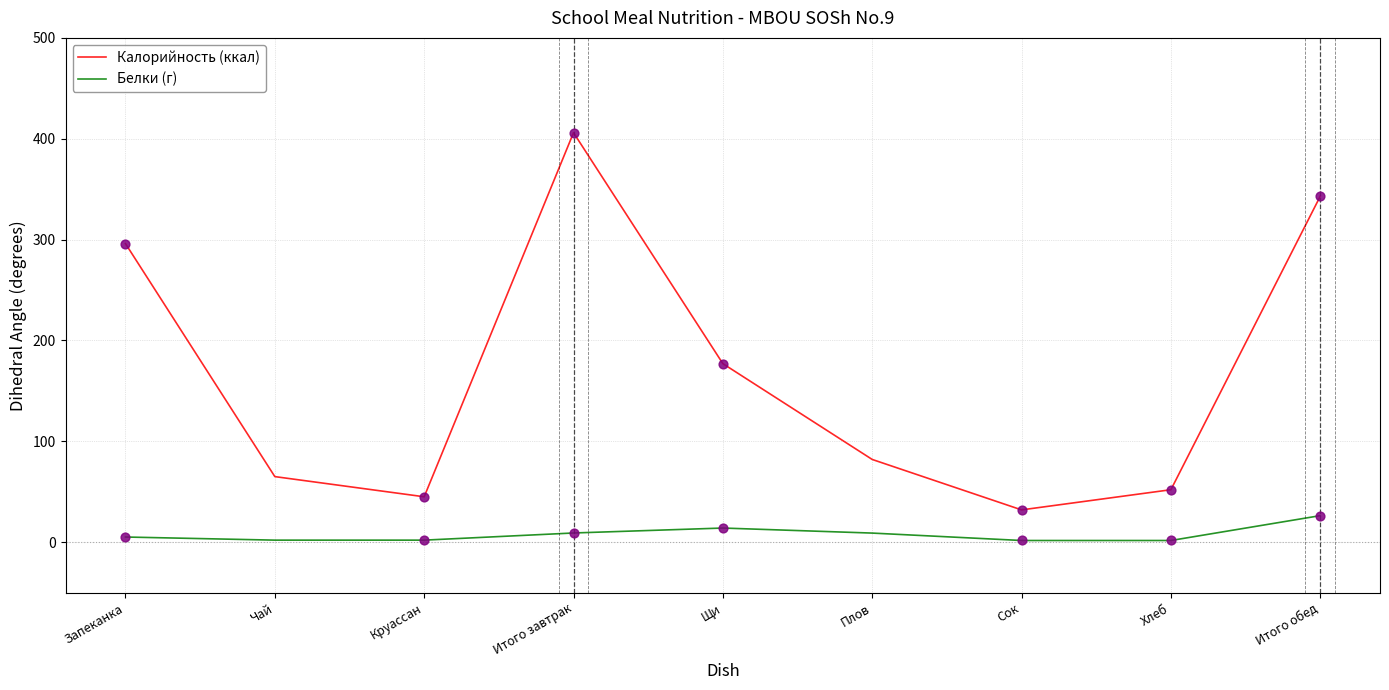

At which category is the sum across all series the highest?

Итого завтрак